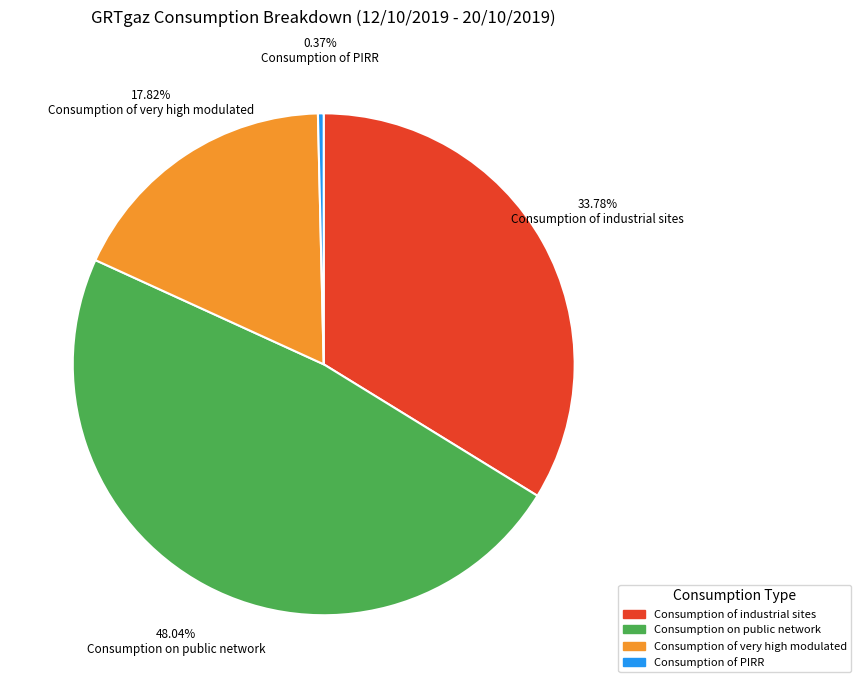

Is there any slice that represents more than half of the pie?

No